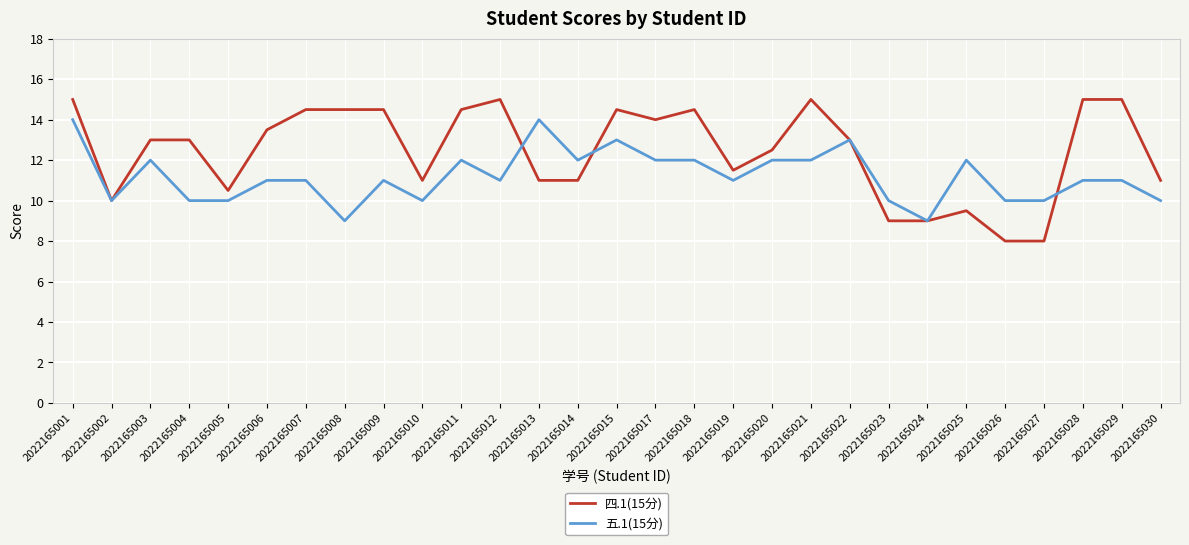

Rank the series at 2022165005 from highest to lowest value.

四.1(15分), 五.1(15分)